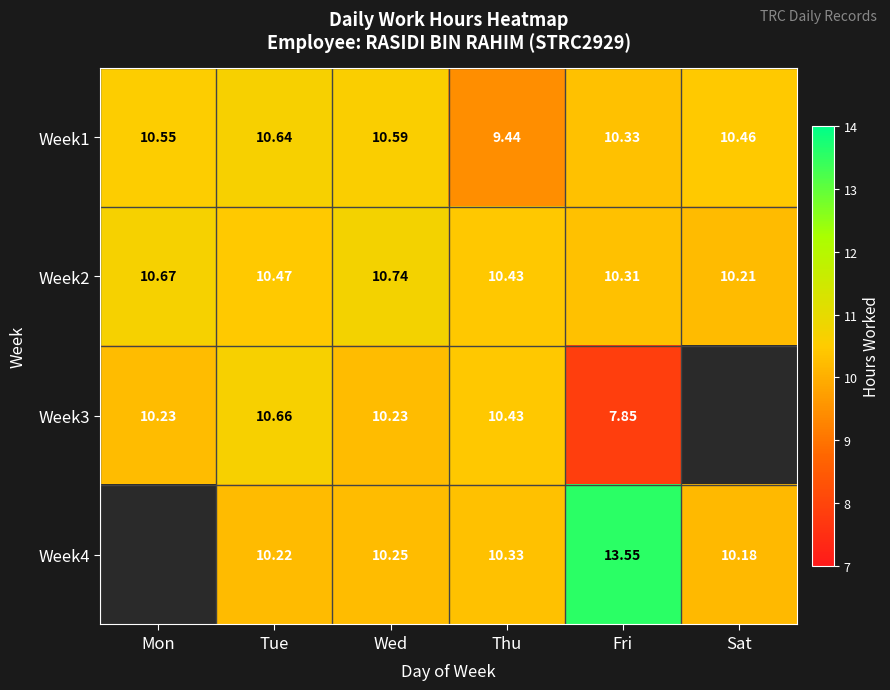

Is it true that Week4 equals 10.2 at Wed?

True